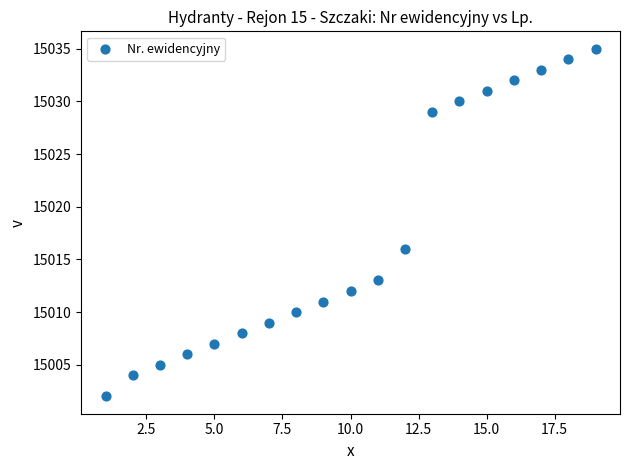

What is the range of X values (max minus min)?

18